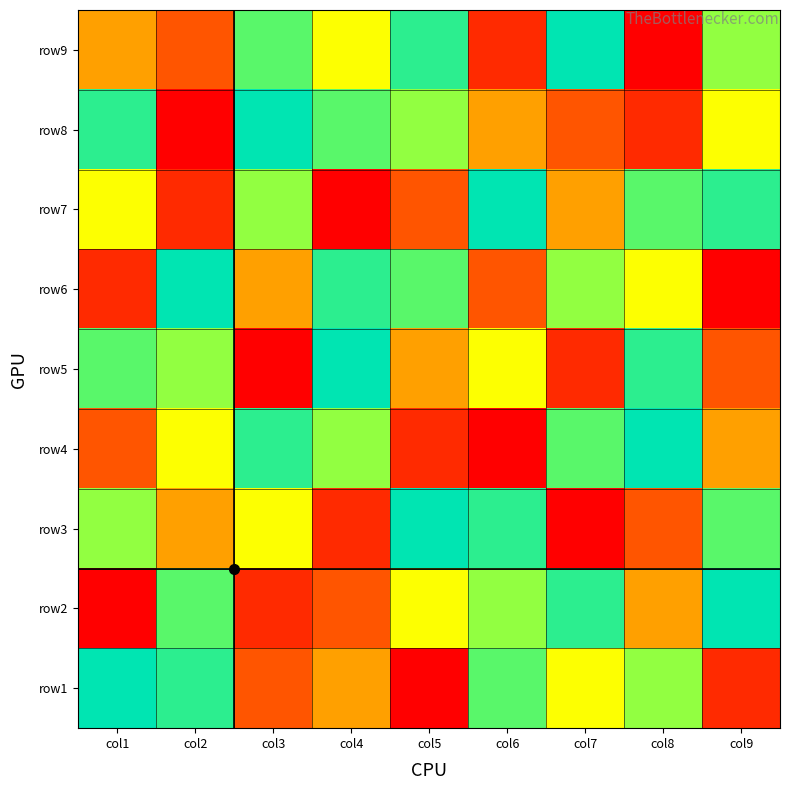

Reading left to right, list all the values displayed in this chart.

row9: col1=4	col2=3	col3=7	col4=5	col5=8	col6=2	col7=9	col8=1	col9=6
row8: col1=8	col2=1	col3=9	col4=7	col5=6	col6=4	col7=3	col8=2	col9=5
row7: col1=5	col2=2	col3=6	col4=1	col5=3	col6=9	col7=4	col8=7	col9=8
row6: col1=2	col2=9	col3=4	col4=8	col5=7	col6=3	col7=6	col8=5	col9=1
row5: col1=7	col2=6	col3=1	col4=9	col5=4	col6=5	col7=2	col8=8	col9=3
row4: col1=3	col2=5	col3=8	col4=6	col5=2	col6=1	col7=7	col8=9	col9=4
row3: col1=6	col2=4	col3=5	col4=2	col5=9	col6=8	col7=1	col8=3	col9=7
row2: col1=1	col2=7	col3=2	col4=3	col5=5	col6=6	col7=8	col8=4	col9=9
row1: col1=9	col2=8	col3=3	col4=4	col5=1	col6=7	col7=5	col8=6	col9=2